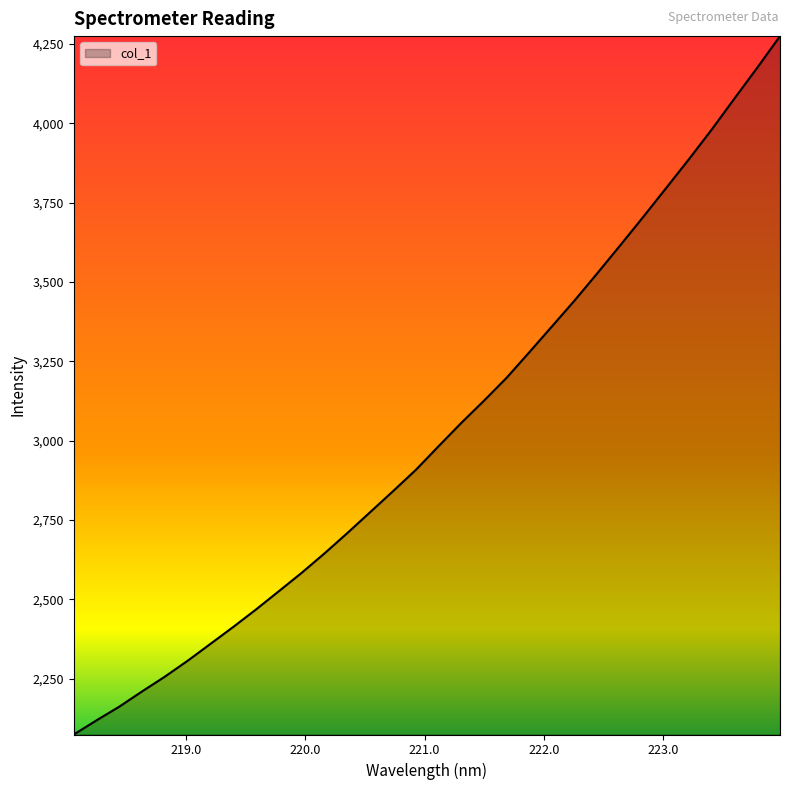

What is the difference between the maximum and minimum values?

2201.2